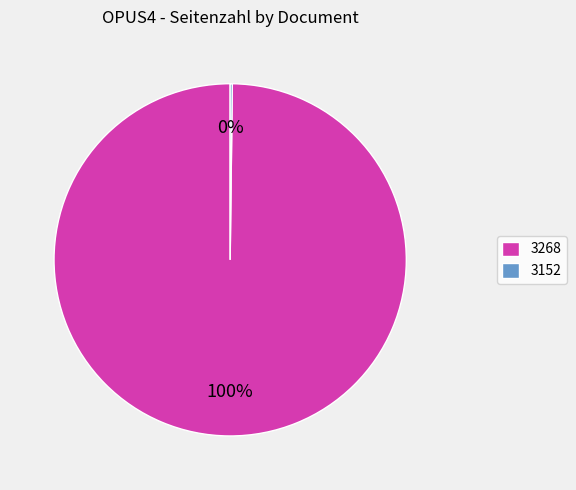

Does any single category account for the majority?

Yes